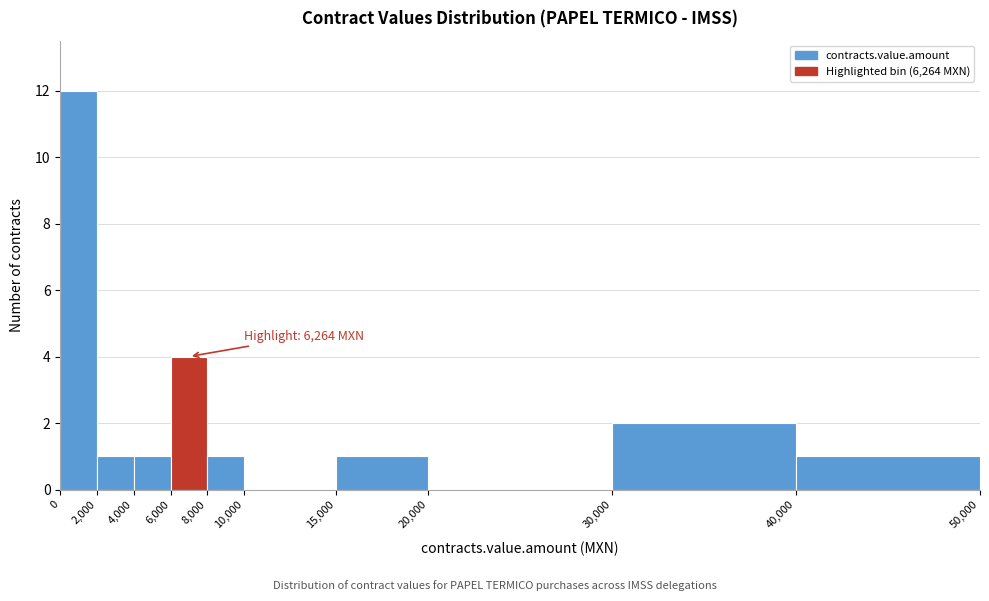

Which range on the x-axis has the tallest bar?

0 to 2,000